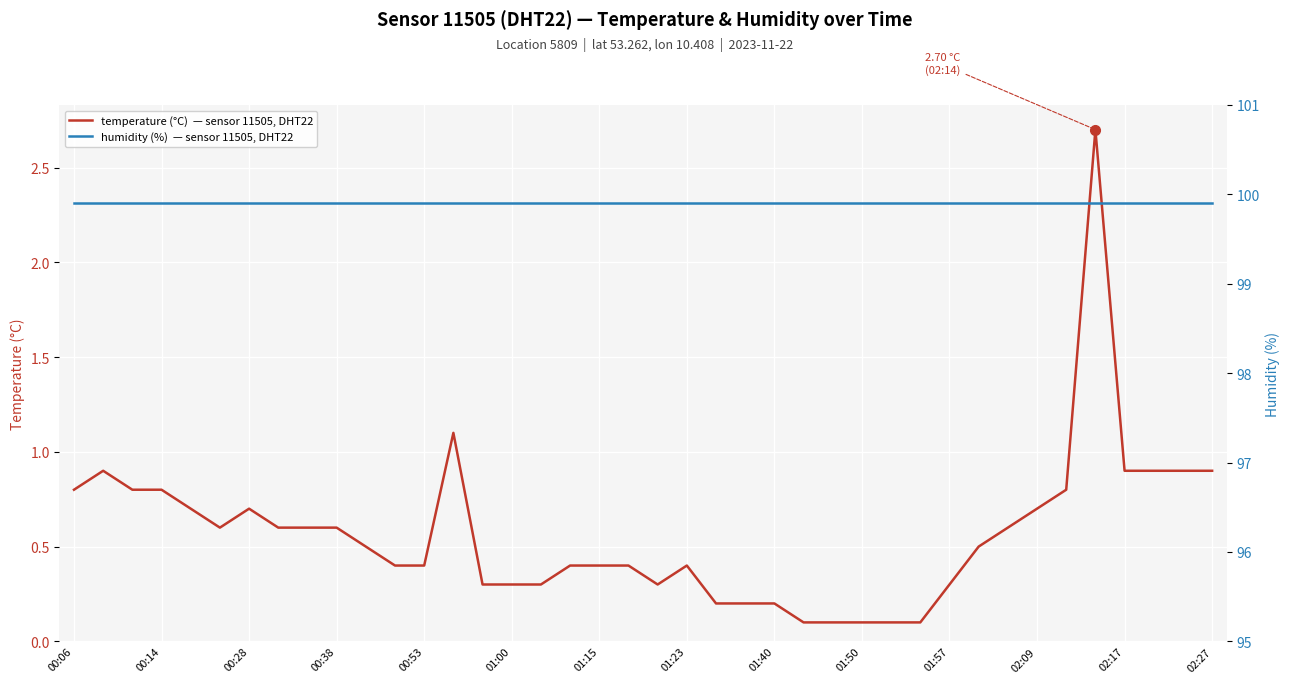

True or false: humidity (%)  — sensor 11505, DHT22 and temperature (°C)  — sensor 11505, DHT22 intersect in this chart.

False